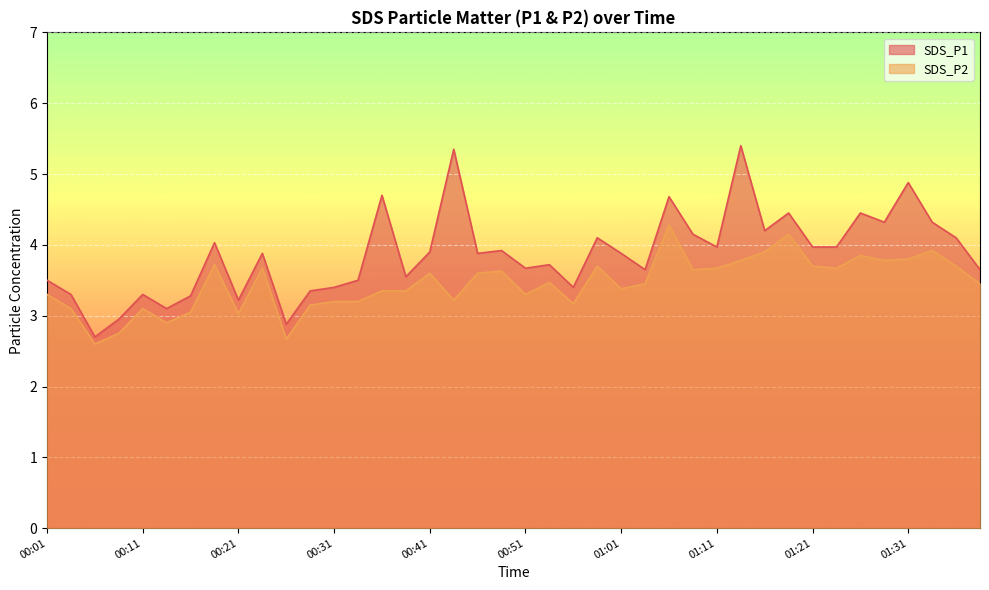

List the series in order of their overall mean, lowest first.

SDS_P2, SDS_P1